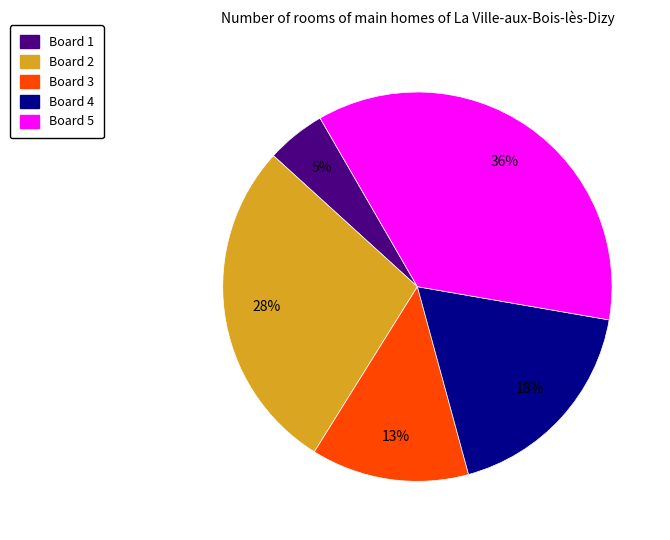

Rank the categories by value from highest to lowest.

Board 5, Board 2, Board 4, Board 3, Board 1